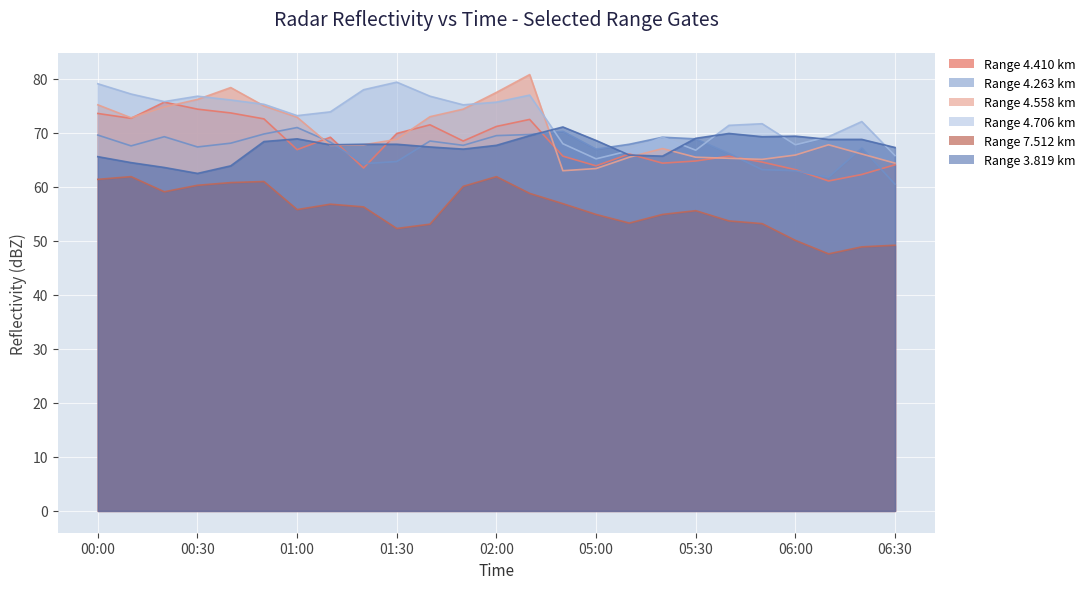

How many interior local valleys does the 4.706 series have?

6